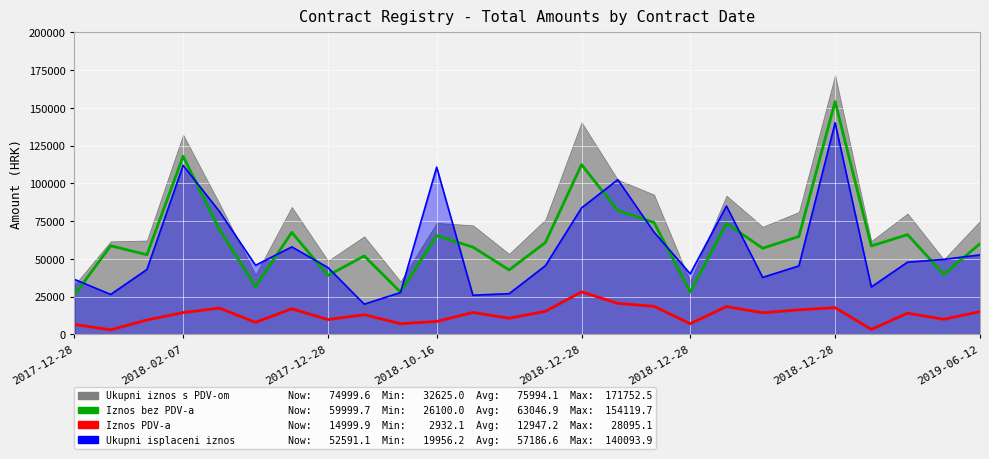

True or false: Iznos PDV-a has a value of 10657.4 at 12.

True